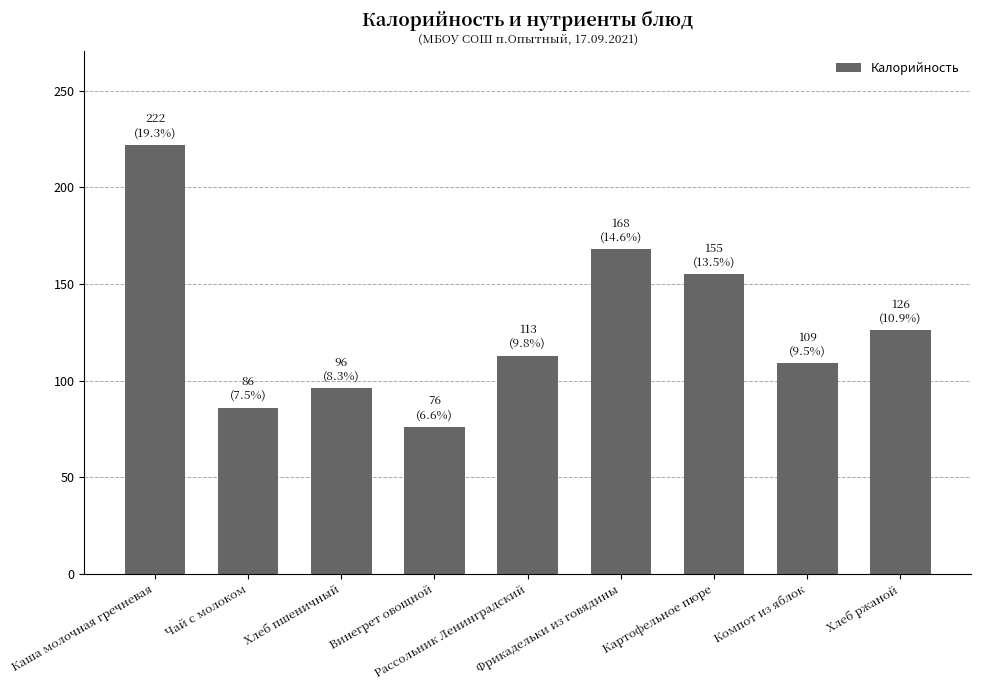

What is the sum of all values?

1151